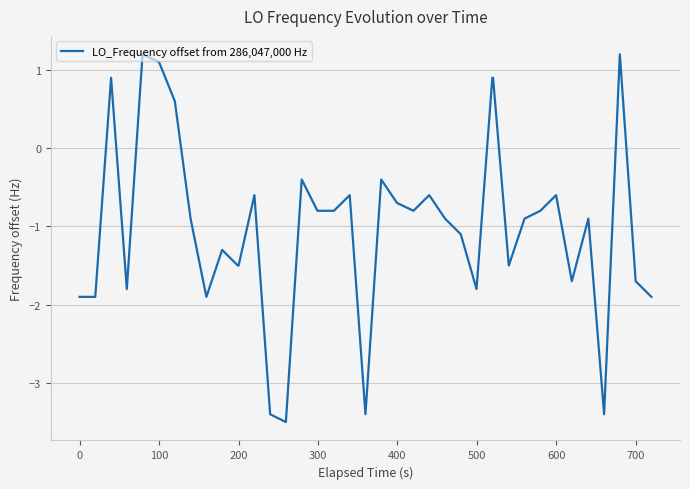

What is the smallest value displayed?

-3.5